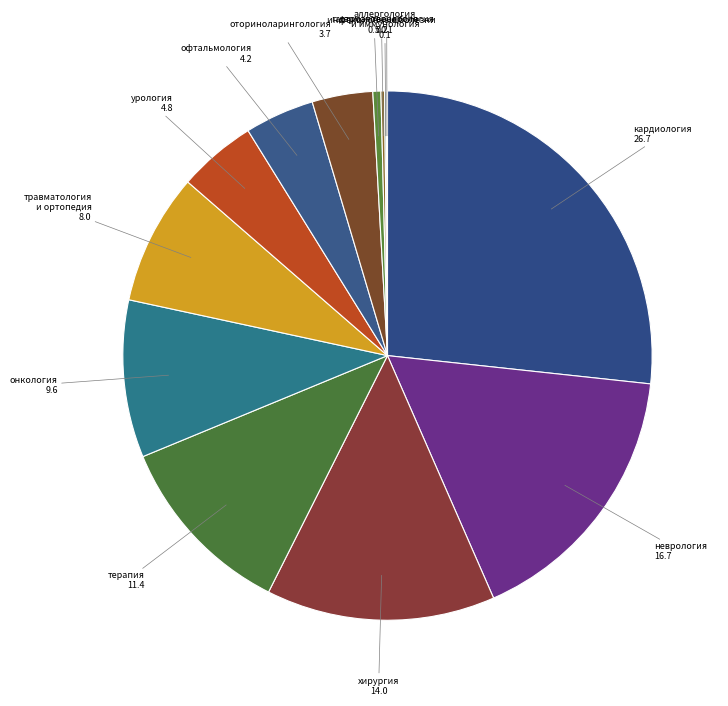

Which has a higher value, офтальмология or оториноларингология?

офтальмология